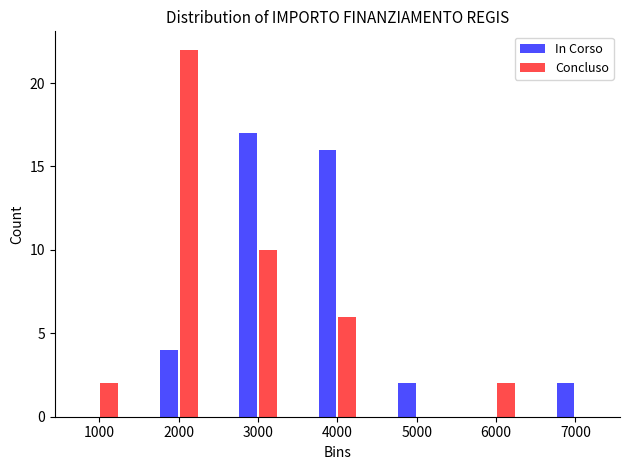

Reading left to right, transcribe this chart: for each range on the x-axis, give the height of each series' bar. The values are not printed on the chart, so give them approximately, as read against the axis.

500 to 1500: In Corso=0	Concluso=2
1500 to 2500: In Corso=4	Concluso=22
2500 to 3500: In Corso=17	Concluso=10
3500 to 4500: In Corso=16	Concluso=6
4500 to 5500: In Corso=2	Concluso=0
5500 to 6500: In Corso=0	Concluso=2
6500 to 7500: In Corso=2	Concluso=0